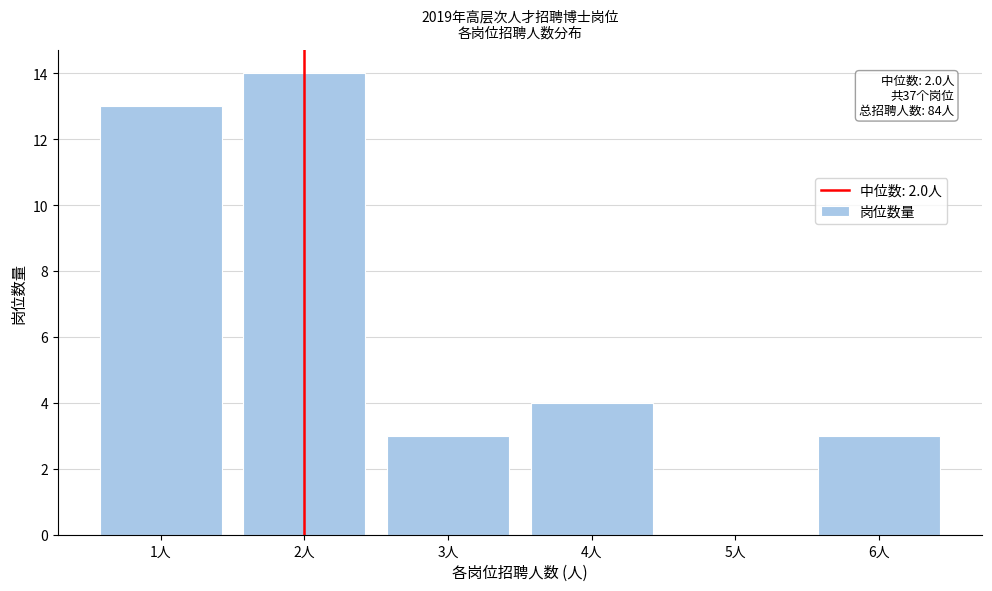

Which range on the x-axis has the tallest bar?

1.5 to 2.5